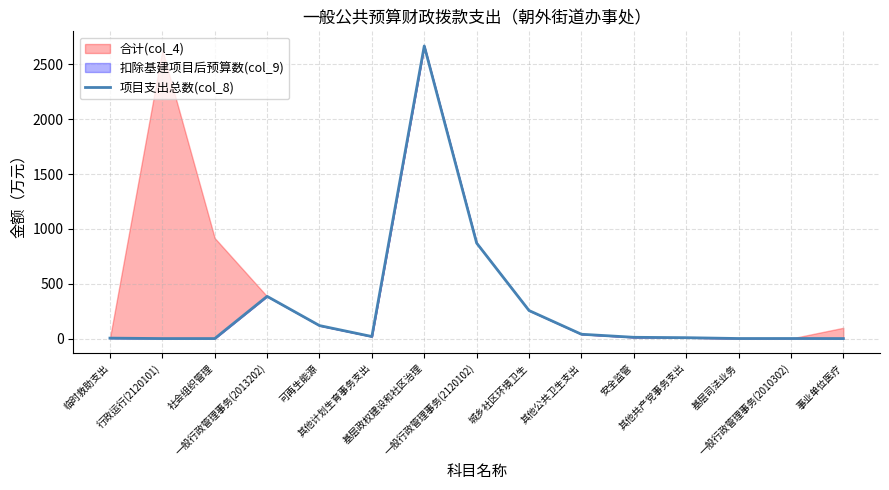

The value at 基层司法业务 is 0.6. True or false?

False